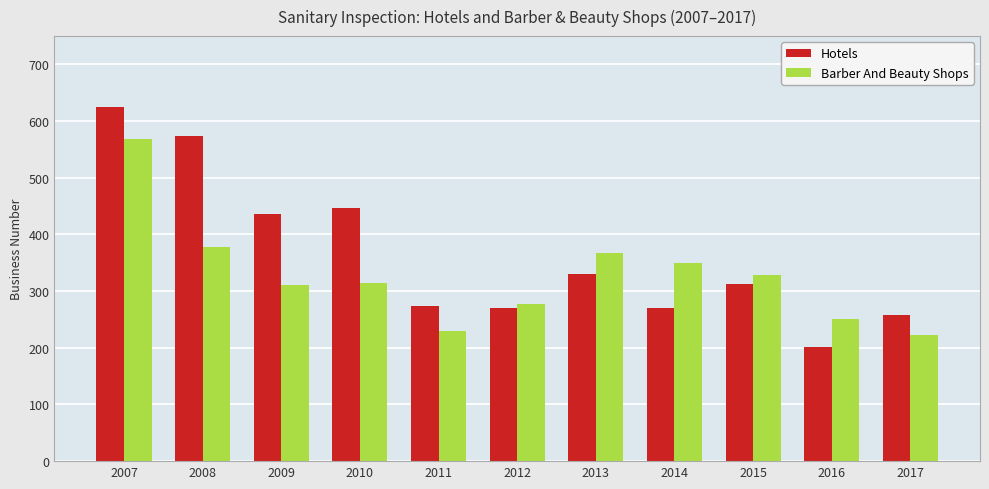

Which category has the highest value in the Hotels series?

2007